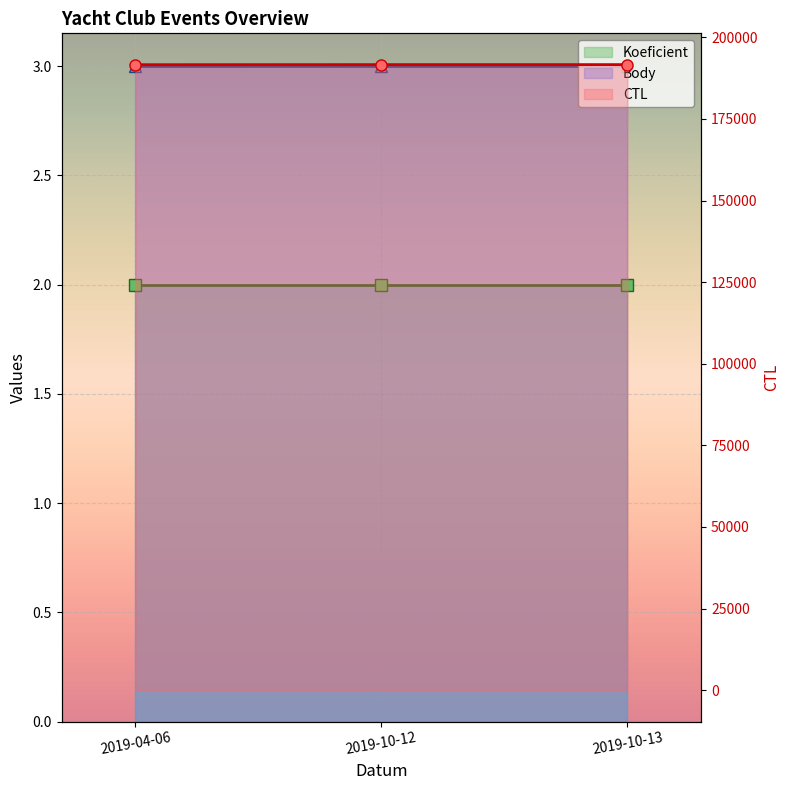

What is the value of the Body point at the 2nd from the left?

3